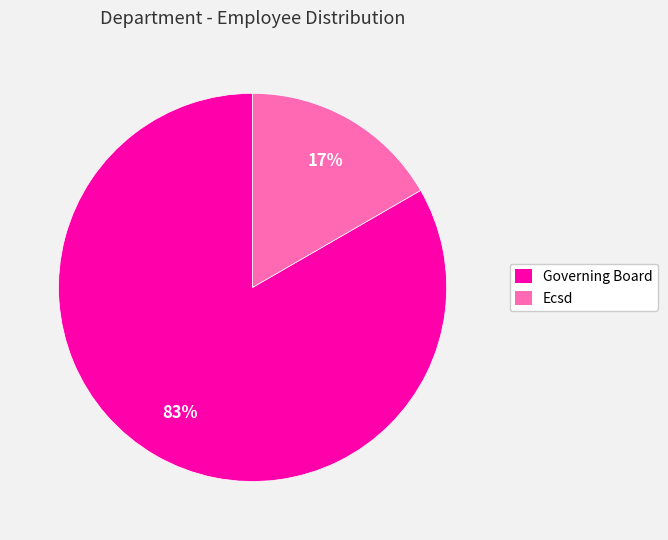

Rank the categories by value from lowest to highest.

Ecsd, Governing Board